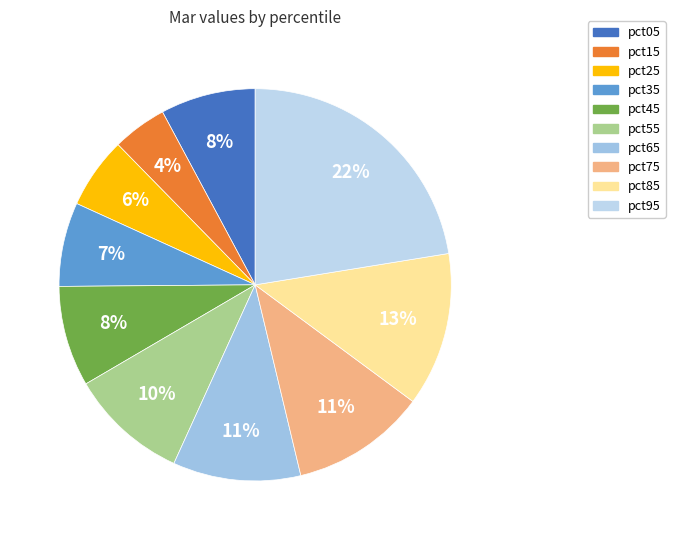

How many segments does this pie chart have?

10